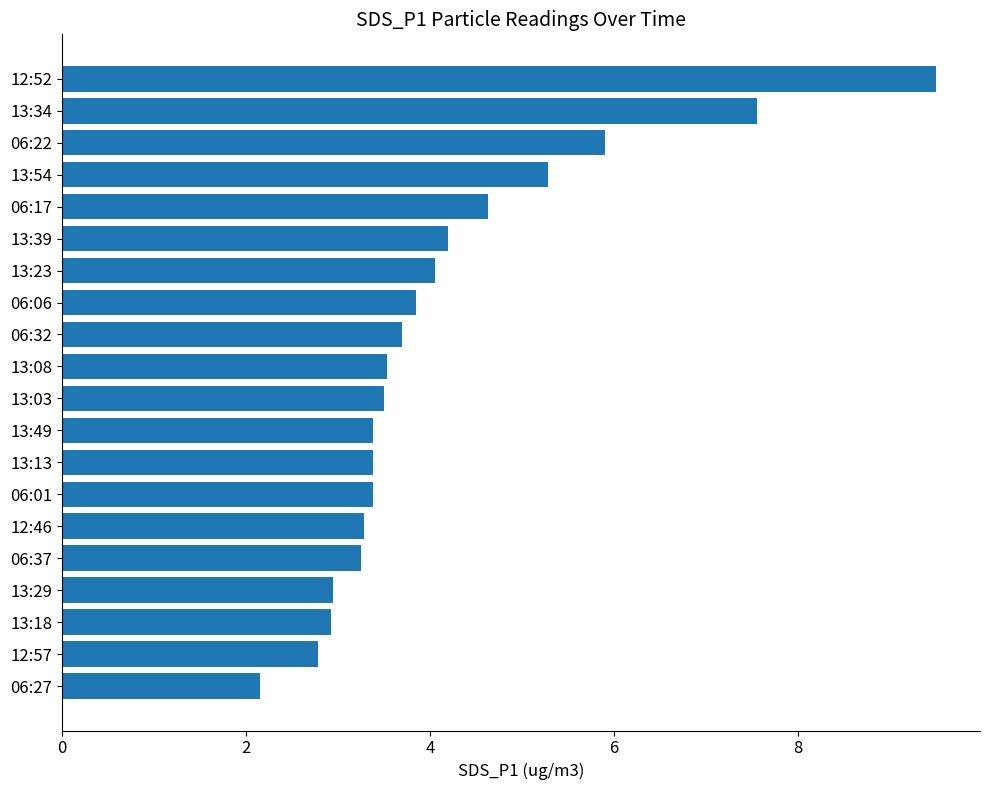

Is it true that the value at 06:37 is 3.2?

True